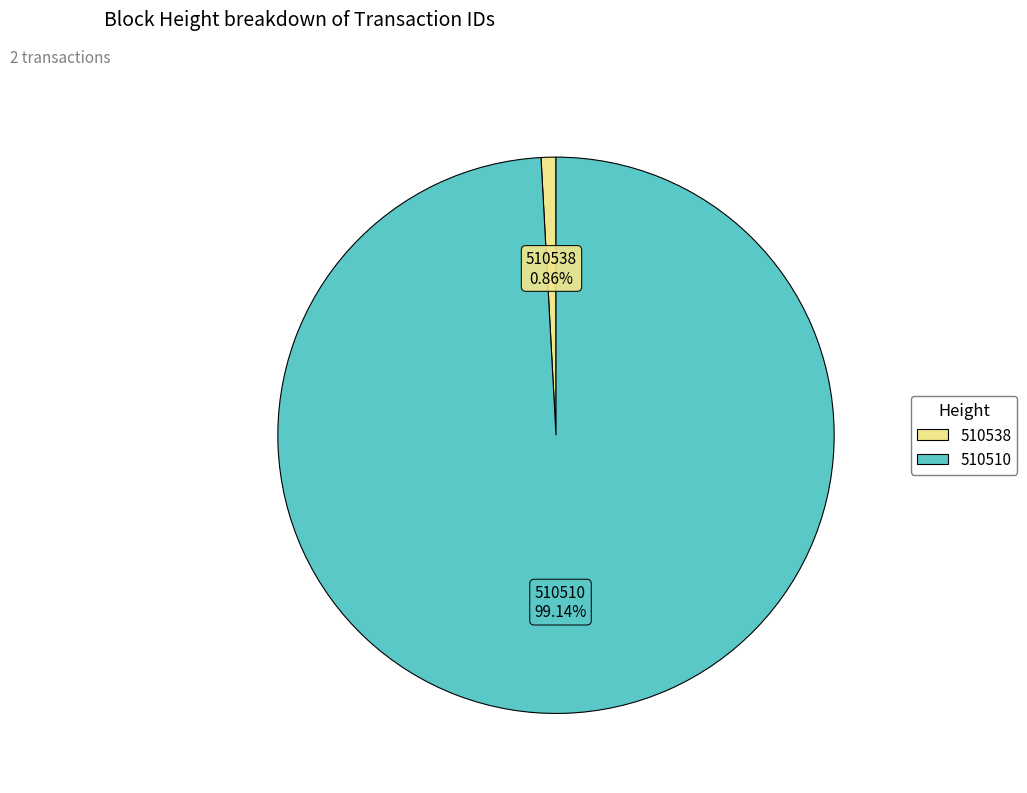

What percentage is the 510538 slice, to the nearest percent?

1%